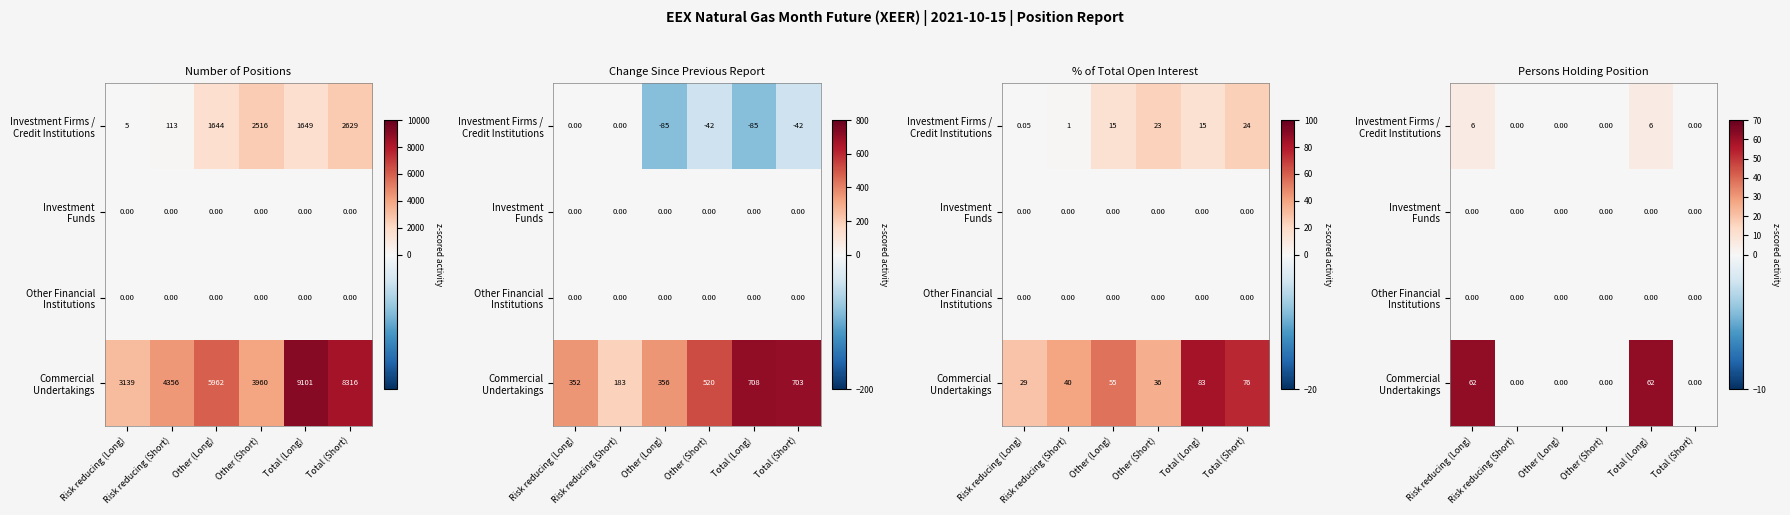

Is it true that Commercial Undertakings equals -27 at Other (Long)?

False